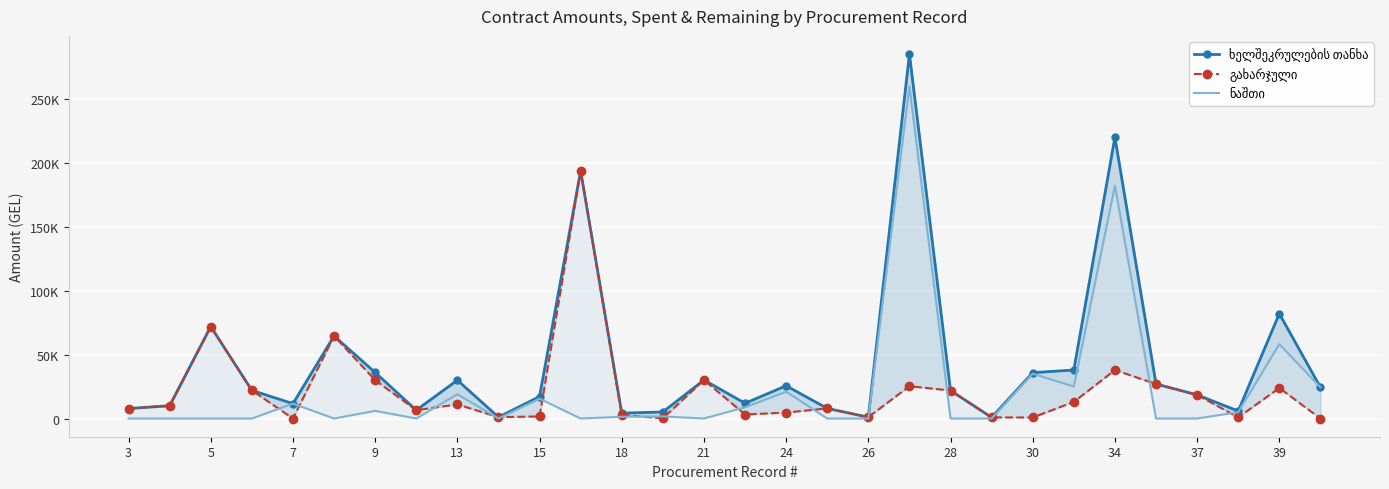

In ნაშთი, how many points are higher than both neighbors (excluding endpoints)?

10